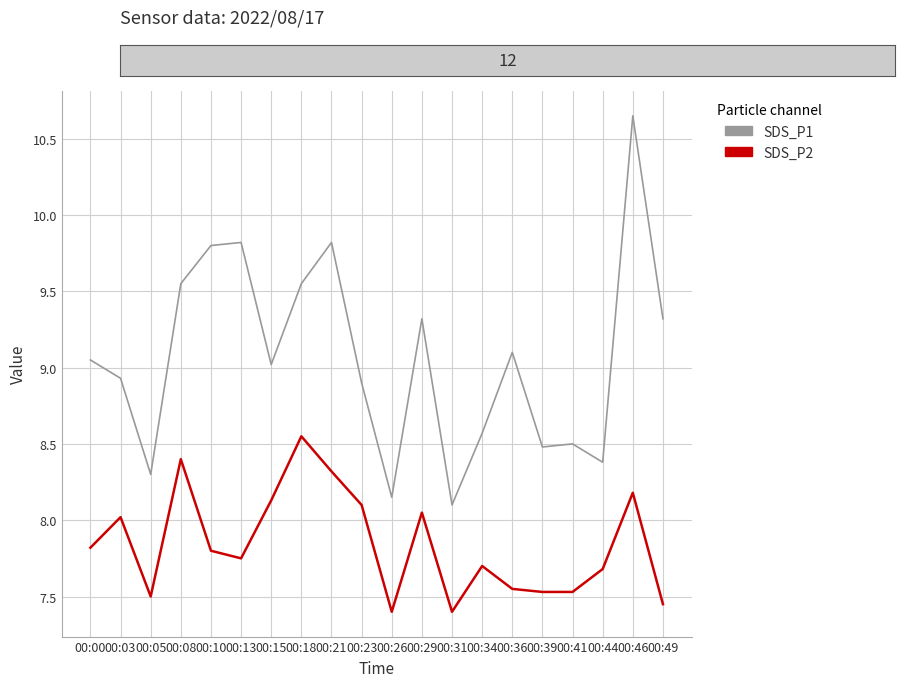

Rank the series by their average value, from lowest to highest.

SDS_P2, SDS_P1